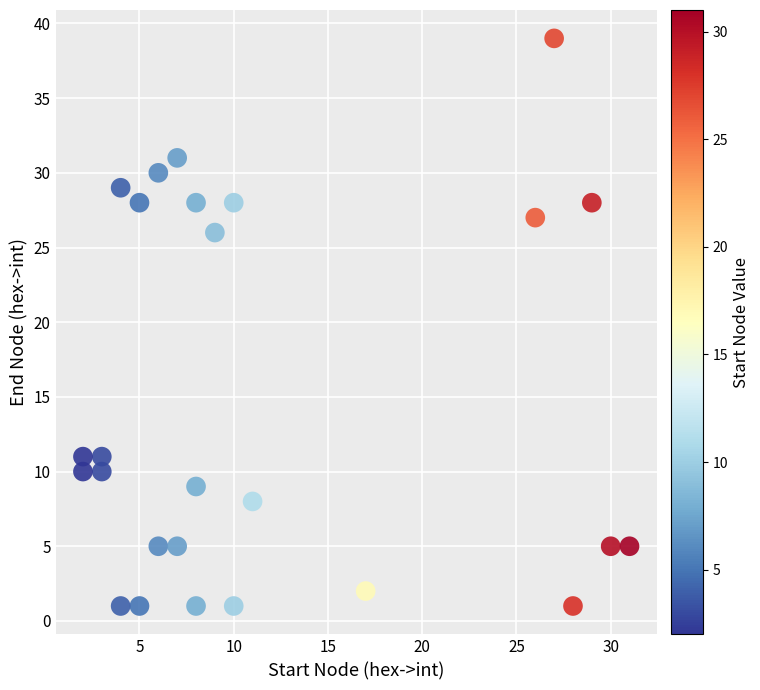

What Y value in the scatter plot is closest to 20?

26